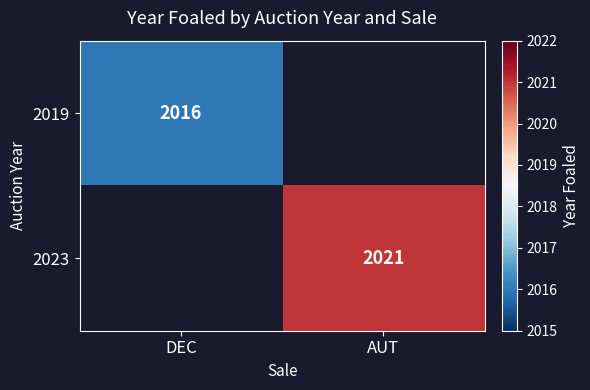

The 2023 series shows 3086 at AUT. True or false?

False